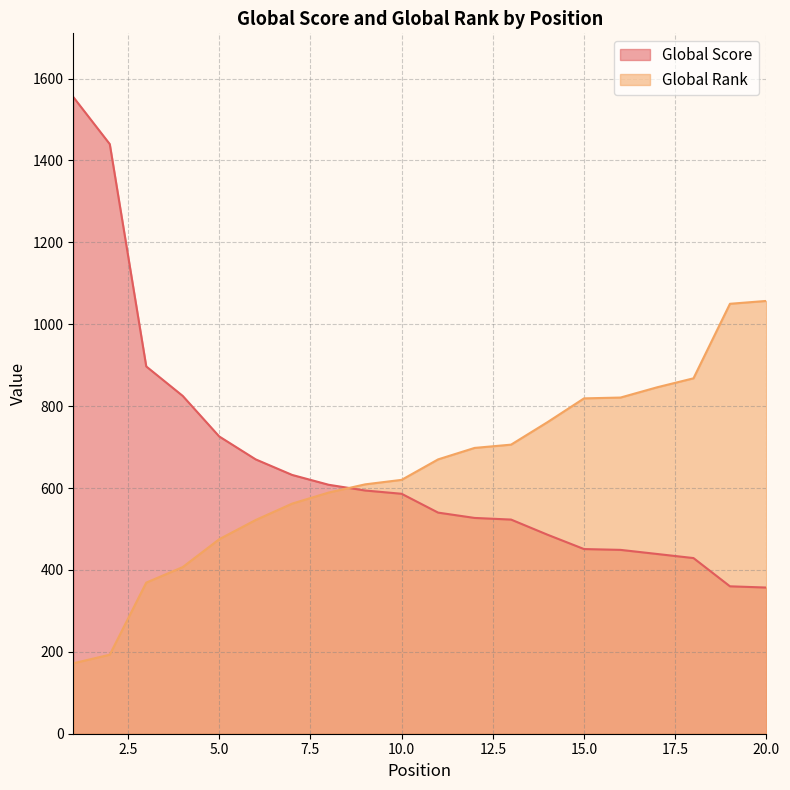

Reading right to left, what are all the values shown in this chart?

Global Score: 357	360	429	439	449	451	486	523	527	540	586	594	608	632	670	726	825	897	1440	1555
Global Rank: 1057	1050	868	846	821	819	761	706	698	670	620	609	589	562	522	475	407	369	193	172